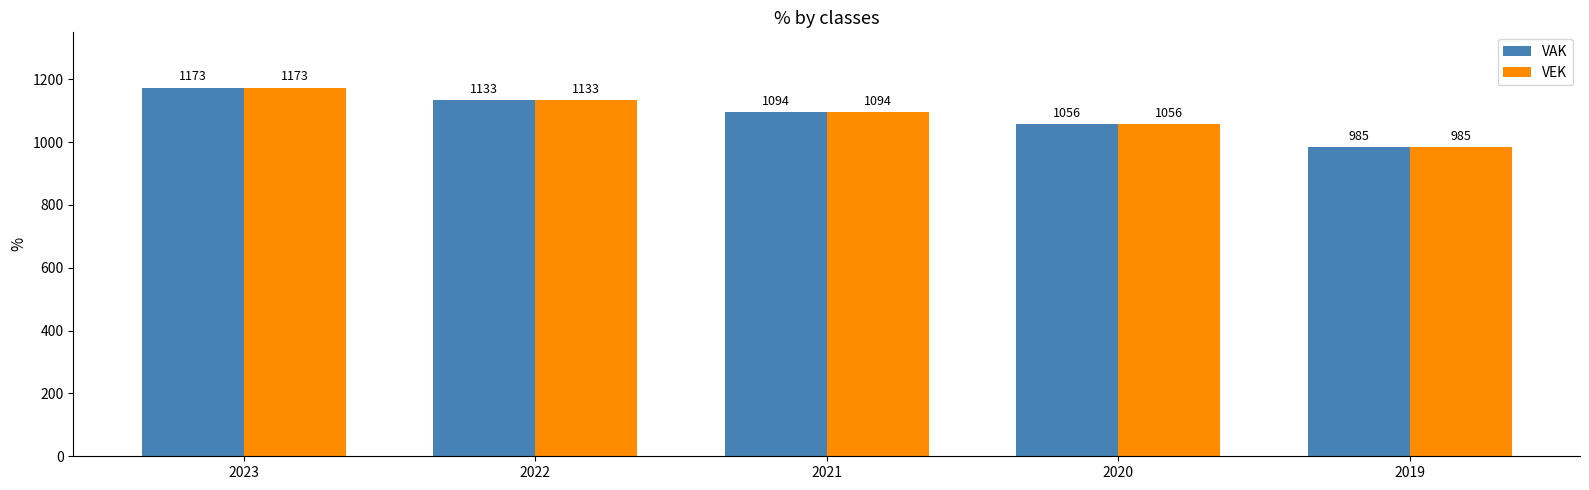

At how many categories does at least one series exceed 996?

4